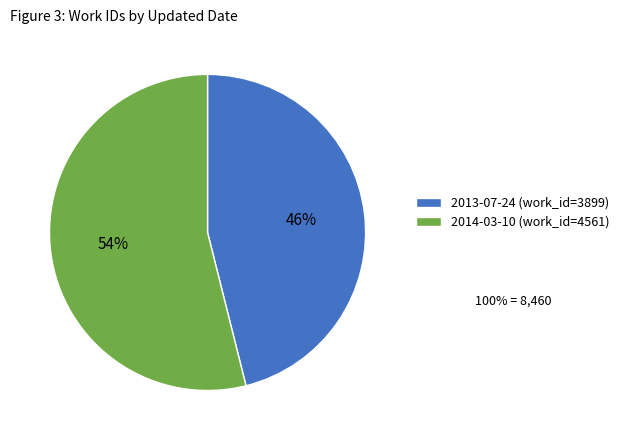

Is there any slice that represents more than half of the pie?

Yes